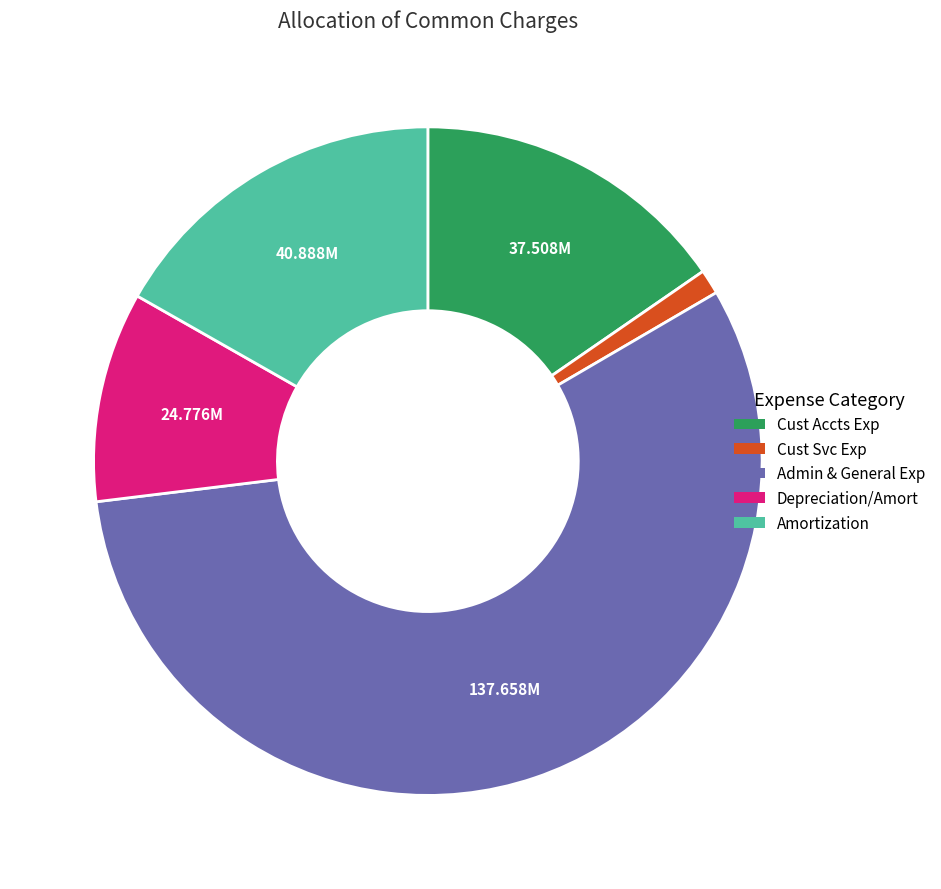

Does any single category account for the majority?

Yes